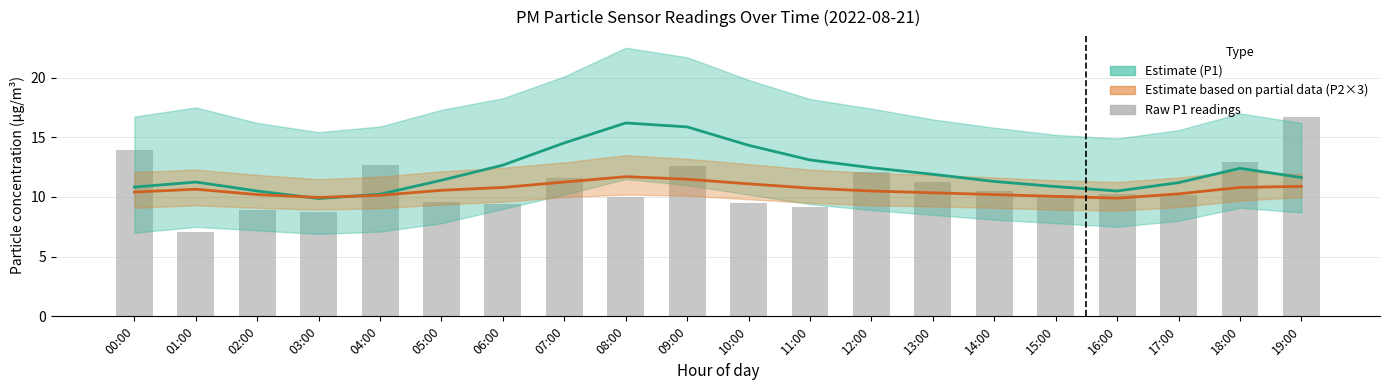

What is the difference between the maximum and minimum values?

9.7